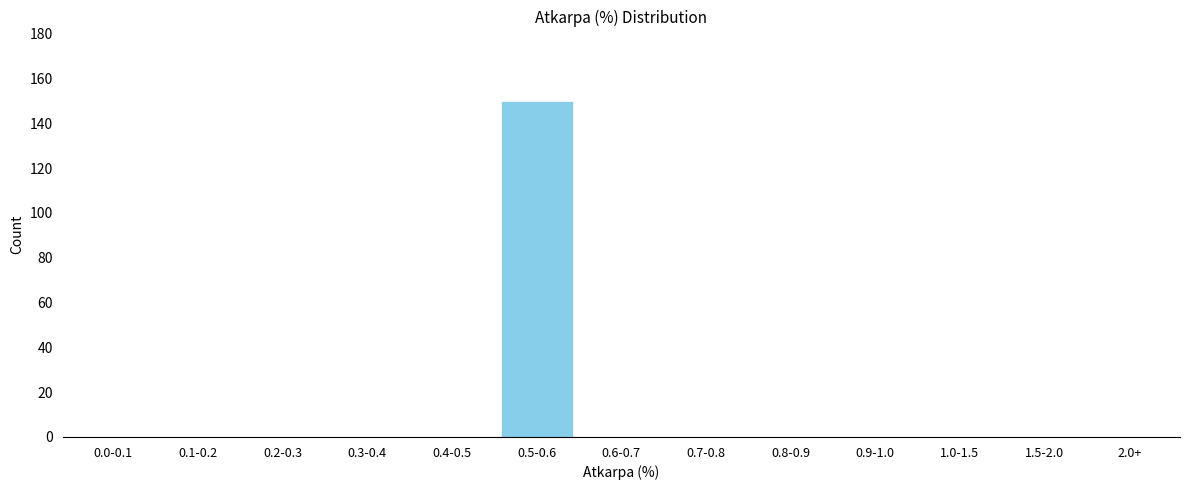

Reading right to left, what are all the values shown in this chart?

2.0+=0	1.5-2.0=0	1.0-1.5=0	0.9-1.0=0	0.8-0.9=0	0.7-0.8=0	0.6-0.7=0	0.5-0.6=150	0.4-0.5=0	0.3-0.4=0	0.2-0.3=0	0.1-0.2=0	0.0-0.1=0